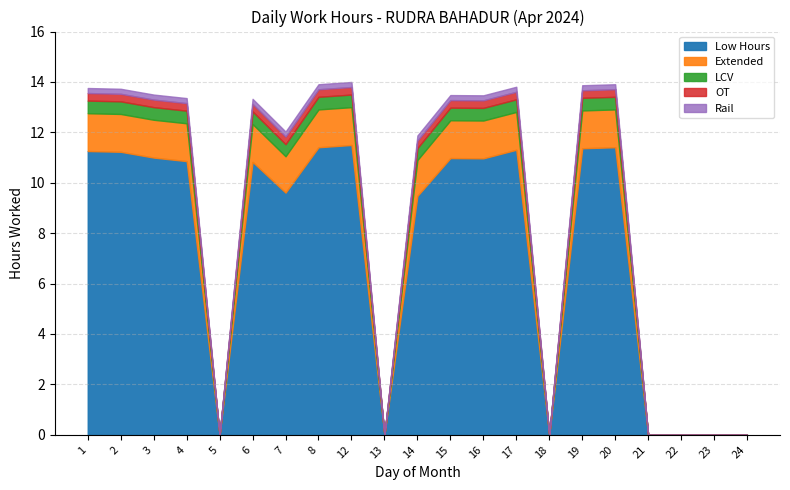

The Low Hours series shows 3.7 at 17. True or false?

False